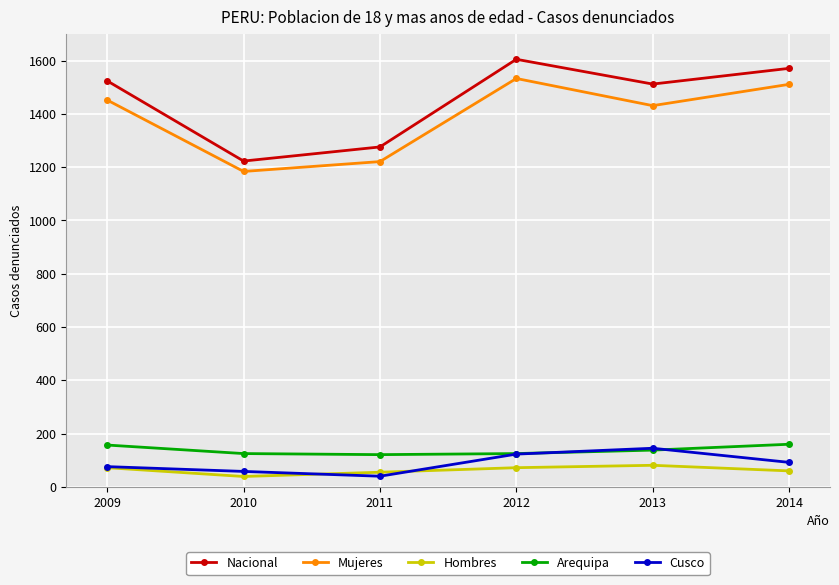

Where is the first local minimum for Mujeres?

2010